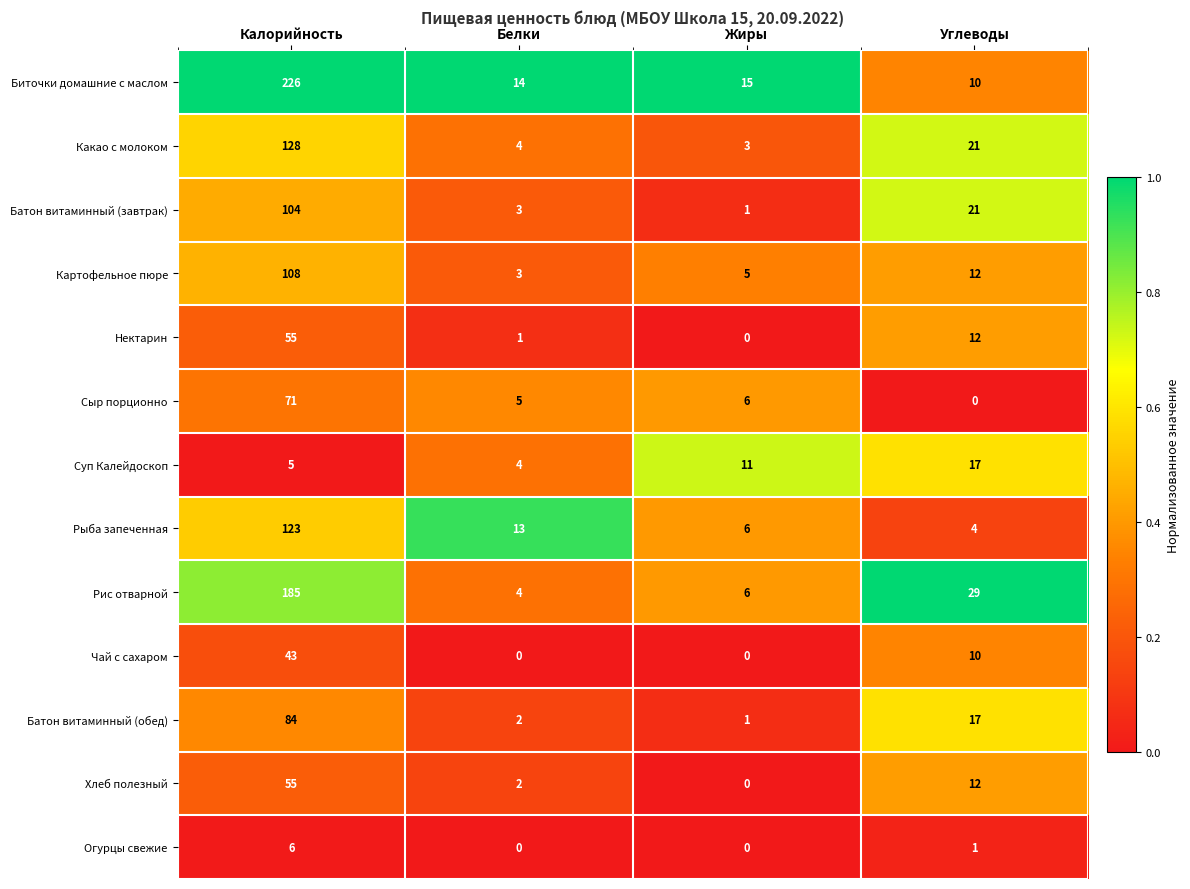

Rank the categories by Хлеб полезный value from lowest to highest.

Жиры, Белки, Углеводы, Калорийность